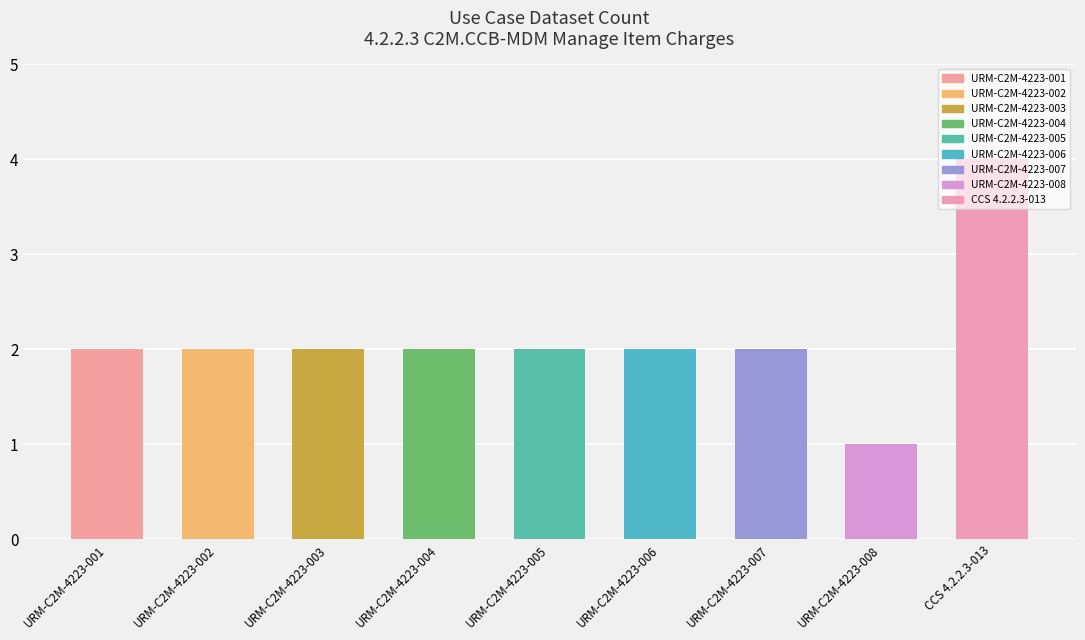

What position from the right is URM-C2M-4223-006?

4